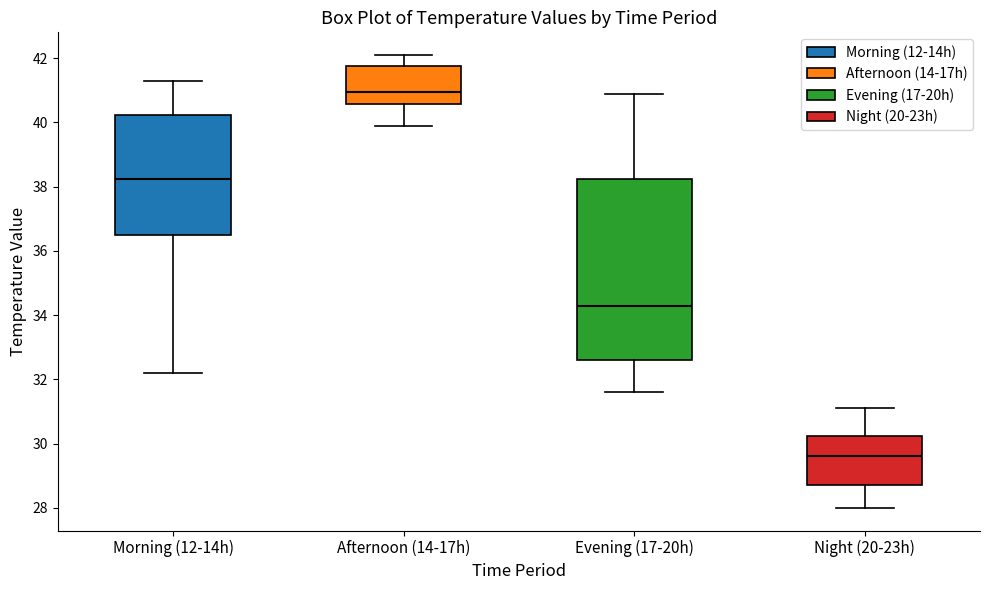

Reading left to right, transcribe this box plot: for each box, give where its median line is, the range the box spans, and where its two whiskers end, as read against the y-axis. The values are not printed on the chart, so give them approximately, as read against the axis.

Morning (12-14h): median 38.2, box 36.6 to 40.2, whiskers 32.2 to 41.4
Afternoon (14-17h): median 41.0, box 40.6 to 41.8, whiskers 40.0 to 42.2
Evening (17-20h): median 34.4, box 32.6 to 38.2, whiskers 31.6 to 41.0
Night (20-23h): median 29.6, box 28.8 to 30.2, whiskers 28.0 to 31.2